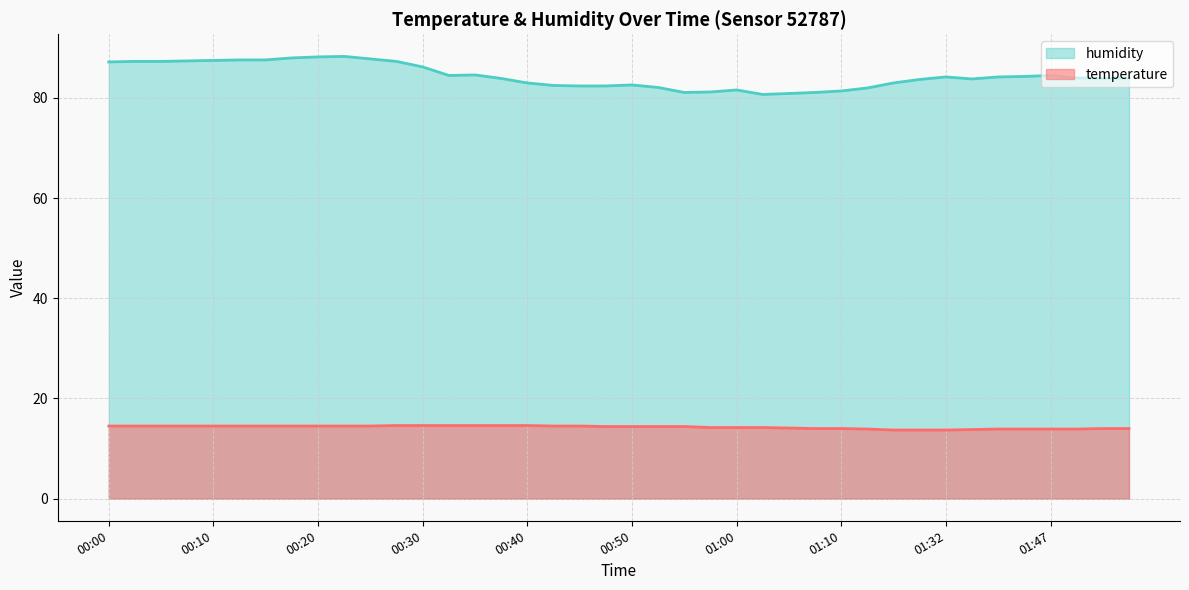

Where does the temperature series first go above 14?

00:00